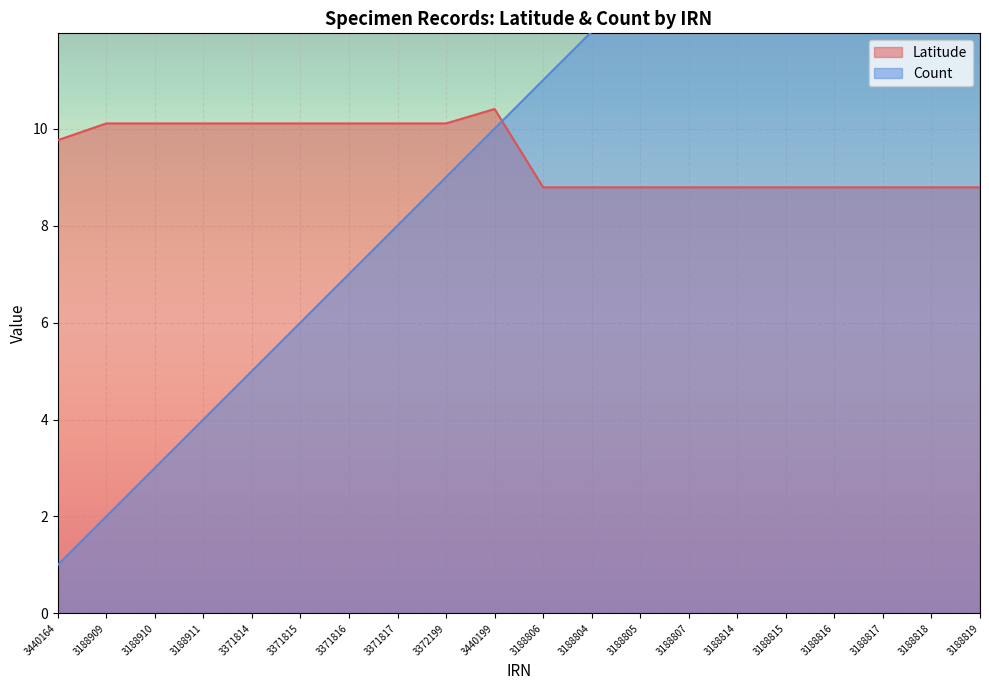

What is the value of the 19th point from the left?

8.8